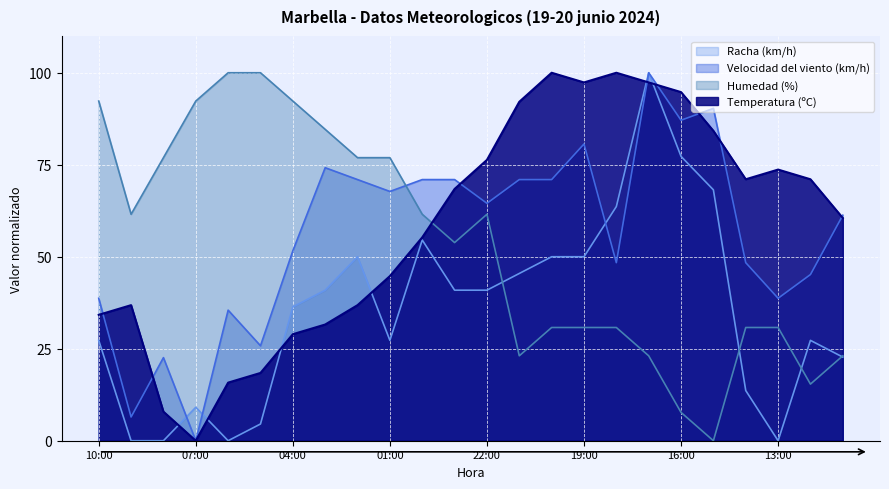

Which series has the largest range (max minus min)?

Temperatura (ºC)